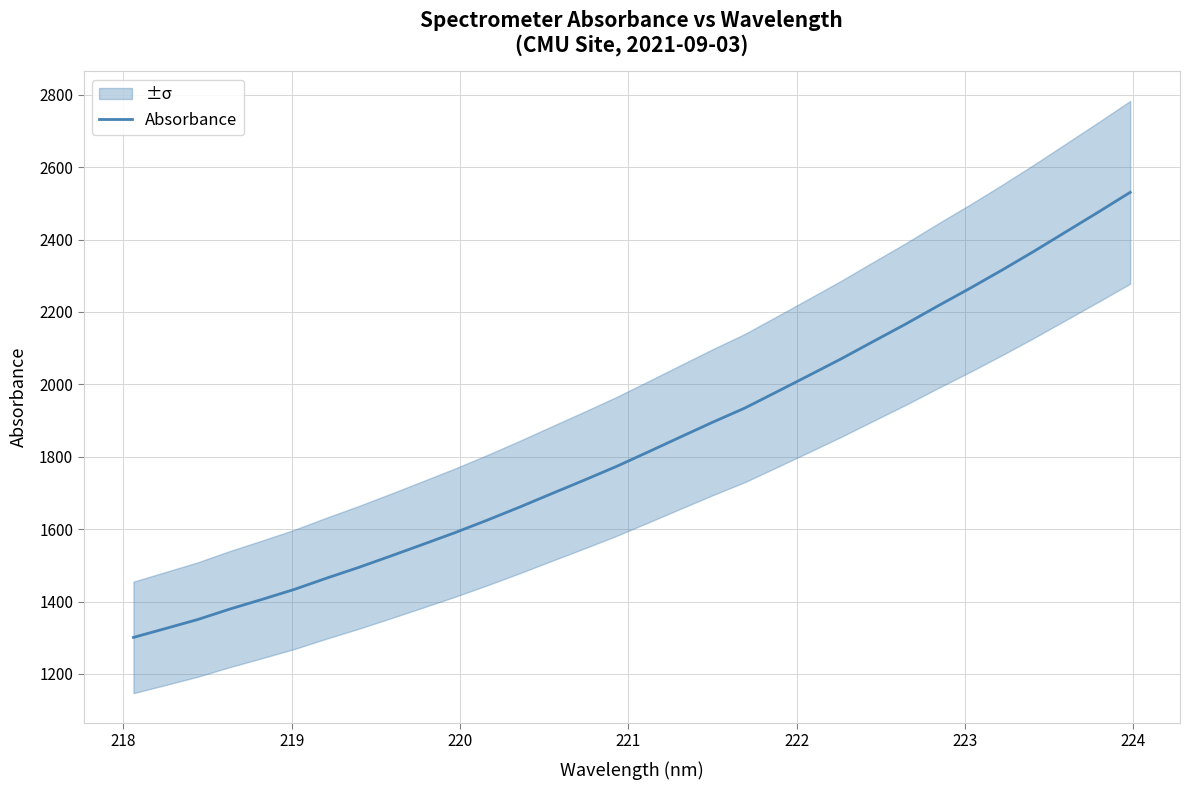

Count the number of data series in this chart.

1